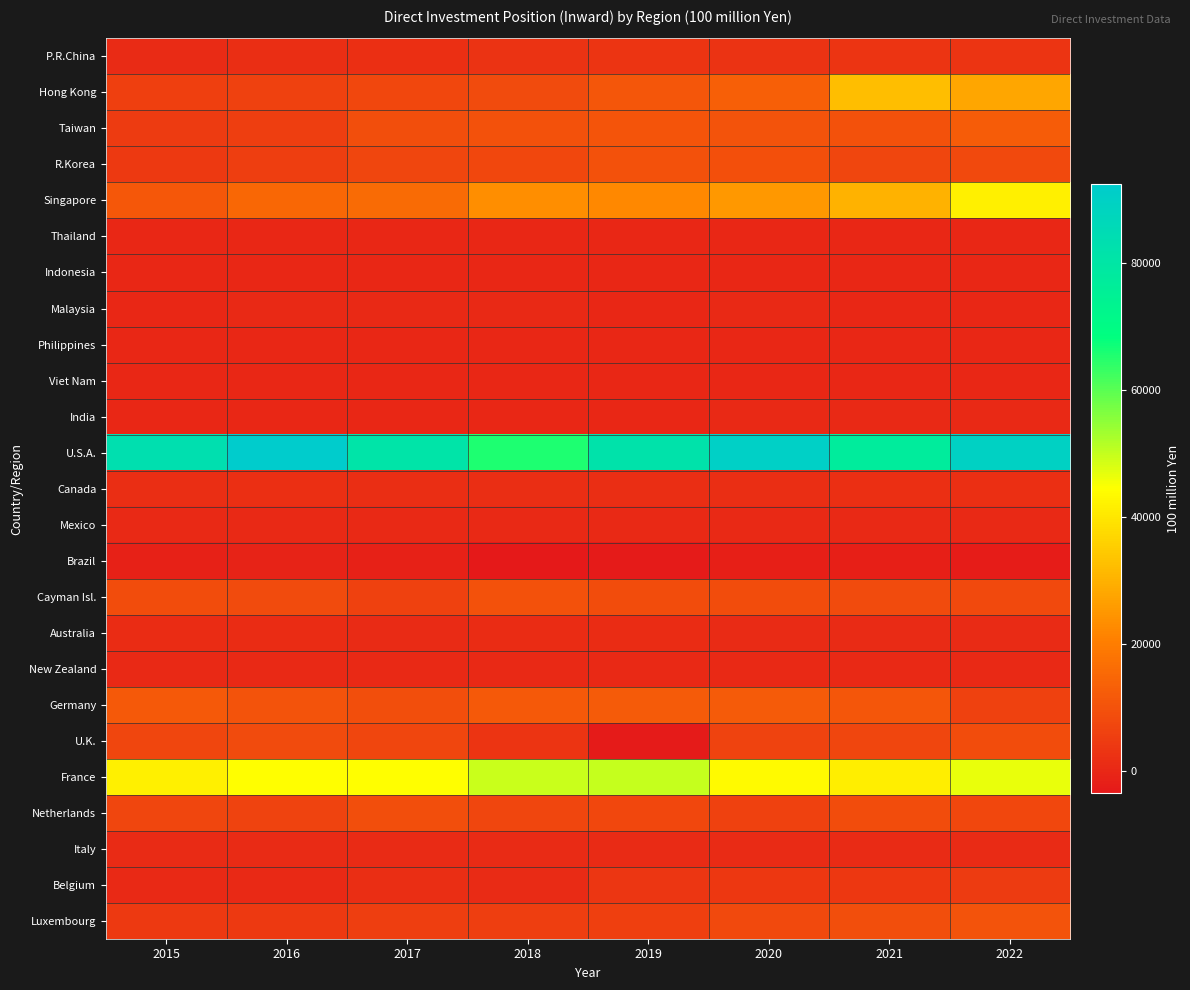

Reading left to right, list all the values displayed in this chart.

P.R.China: 2015=790.3	2016=1690.4	2017=1799.4	2018=2592.4	2019=2922.1	2020=2665.9	2021=3007.1	2022=3140.9
Hong Kong: 2015=5645.6	2016=6149.5	2017=7385.8	2018=8453.9	2019=10785.3	2020=13035.1	2021=32185.5	2022=27695.6
Taiwan: 2015=4563.6	2016=5294.7	2017=8995.2	2018=9768.4	2019=10570.0	2020=10181.3	2021=9628.3	2022=12313.9
R.Korea: 2015=4179.7	2016=5157.0	2017=7048.4	2018=7504.5	2019=9686.4	2020=9380.9	2021=7288.5	2022=8075.7
Singapore: 2015=11461.0	2016=14932.0	2017=15737.4	2018=23309.0	2019=22199.5	2020=25320.0	2021=29952.6	2022=41780.4
Thailand: 2015=62.2	2016=102.9	2017=152.5	2018=134.8	2019=192.3	2020=210.5	2021=149.0	2022=162.7
Indonesia: 2015=157.7	2016=75.5	2017=34.1	2018=29.3	2019=58.6	2020=122.2	2021=155.9	2022=175.1
Malaysia: 2015=168.8	2016=308.9	2017=330.0	2018=339.7	2019=247.6	2020=396.9	2021=24.5	2022=-15.6
Philippines: 2015=66.0	2016=76.3	2017=73.1	2018=107.3	2019=128.8	2020=147.3	2021=139.6	2022=139.6
Viet Nam: 2015=0.1	2016=-5.4	2017=1.7	2018=4.3	2019=4.3	2020=5.6	2021=4.7	2022=10.2
India: 2015=6.8	2016=71.7	2017=185.6	2018=209.7	2019=219.2	2020=460.4	2021=563.9	2022=260.5
U.S.A.: 2015=83378.0	2016=92398.6	2017=80975.2	2018=65549.8	2019=81794.6	2020=90298.7	2021=77273.2	2022=89633.1
Canada: 2015=1594.7	2016=1900.5	2017=1556.8	2018=1536.8	2019=1715.4	2020=1592.2	2021=2039.1	2022=1900.8
Mexico: 2015=263.1	2016=278.0	2017=264.9	2018=288.0	2019=282.8	2020=290.6	2021=294.3	2022=335.5
Brazil: 2015=-1392.7	2016=-1021.7	2017=-1320.6	2018=-3488.7	2019=-2796.9	2020=-1808.2	2021=-1698.7	2022=-2501.4
Cayman Isl.: 2015=8575.9	2016=8351.4	2017=6123.3	2018=9988.1	2019=8723.3	2020=8582.3	2021=8241.6	2022=7890.0
Australia: 2015=1144.8	2016=1269.5	2017=754.0	2018=1018.9	2019=1012.8	2020=803.8	2021=804.7	2022=823.2
New Zealand: 2015=383.2	2016=406.1	2017=382.5	2018=379.2	2019=288.7	2020=291.1	2021=312.3	2022=307.4
Germany: 2015=11696.6	2016=10122.8	2017=9155.1	2018=11510.0	2019=11938.4	2020=11924.9	2021=11067.3	2022=5992.2
U.K.: 2015=7277.3	2016=8286.3	2017=7183.4	2018=3228.9	2019=-2838.0	2020=6421.4	2021=7178.8	2022=8592.3
France: 2015=41485.0	2016=44337.2	2017=44113.1	2018=49561.6	2019=49845.3	2020=43377.4	2021=41408.7	2022=46479.4
Netherlands: 2015=7245.0	2016=6543.3	2017=9179.8	2018=7285.9	2019=7636.2	2020=6148.1	2021=8850.1	2022=7601.3
Italy: 2015=689.6	2016=716.4	2017=714.0	2018=637.5	2019=831.8	2020=747.5	2021=771.1	2022=843.2
Belgium: 2015=312.3	2016=509.1	2017=1480.6	2018=977.1	2019=3459.6	2020=3734.5	2021=3644.7	2022=4429.9
Luxembourg: 2015=4121.2	2016=4343.7	2017=5175.8	2018=5309.0	2019=5560.8	2020=7989.5	2021=9062.6	2022=10327.7